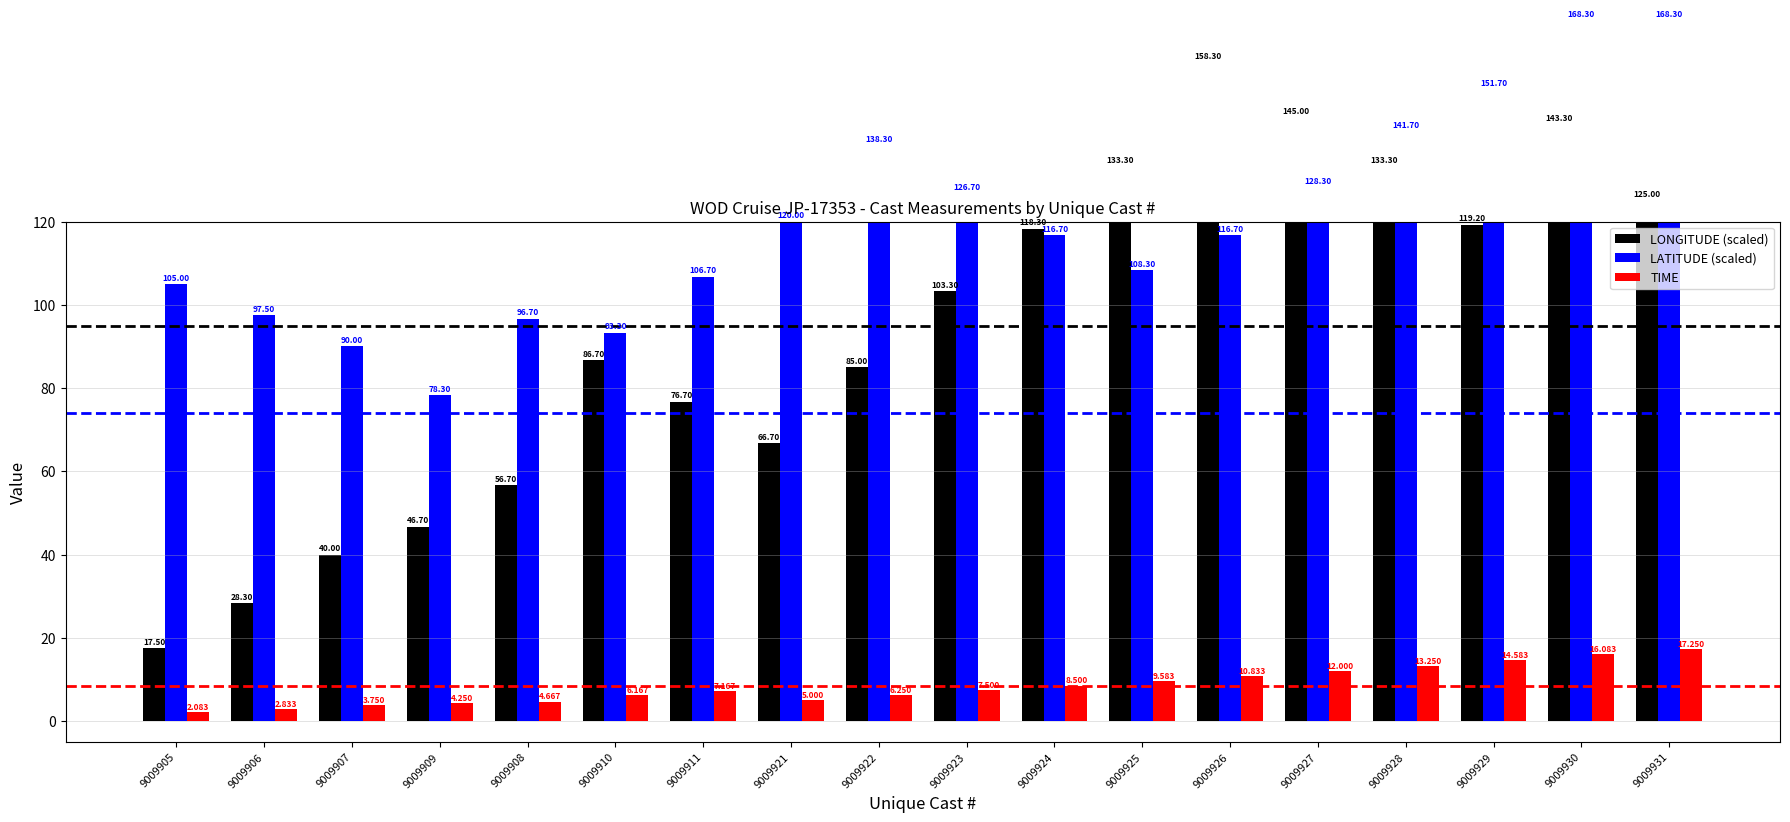

Where does the LONGITUDE (scaled) series first go above 103?

9009923